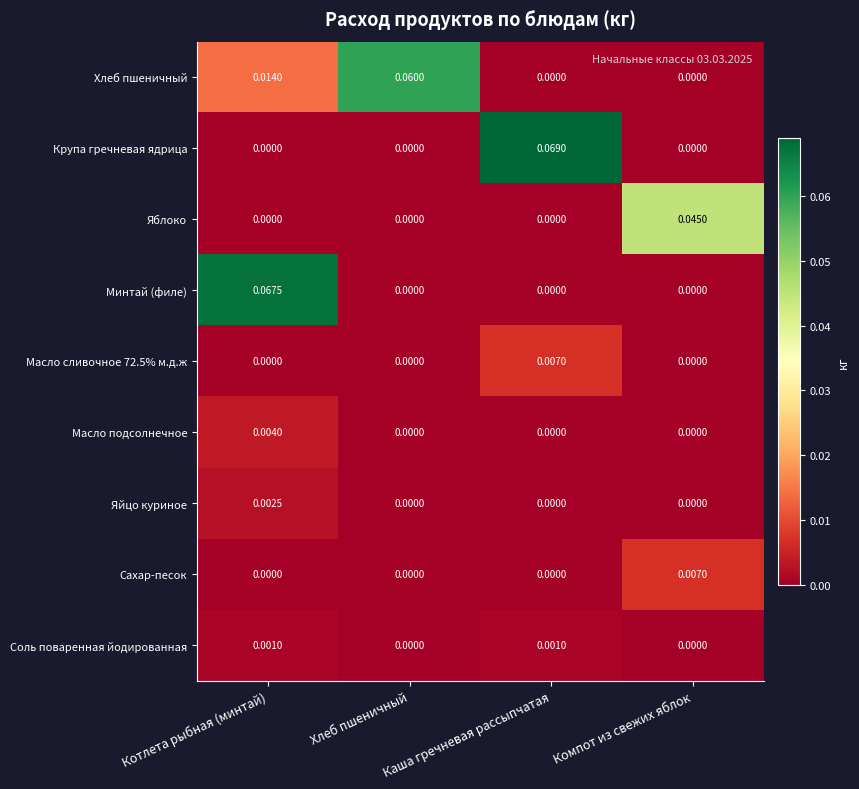

At which category does the chart reach its peak across all series?

Каша гречневая рассыпчатая